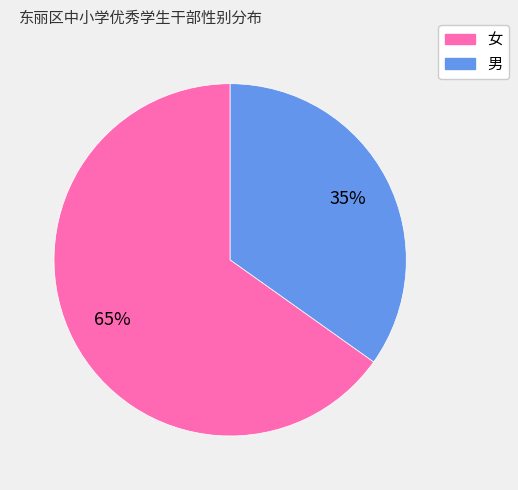

To the nearest percent, what is the combined percentage of 男 and 女?

100%